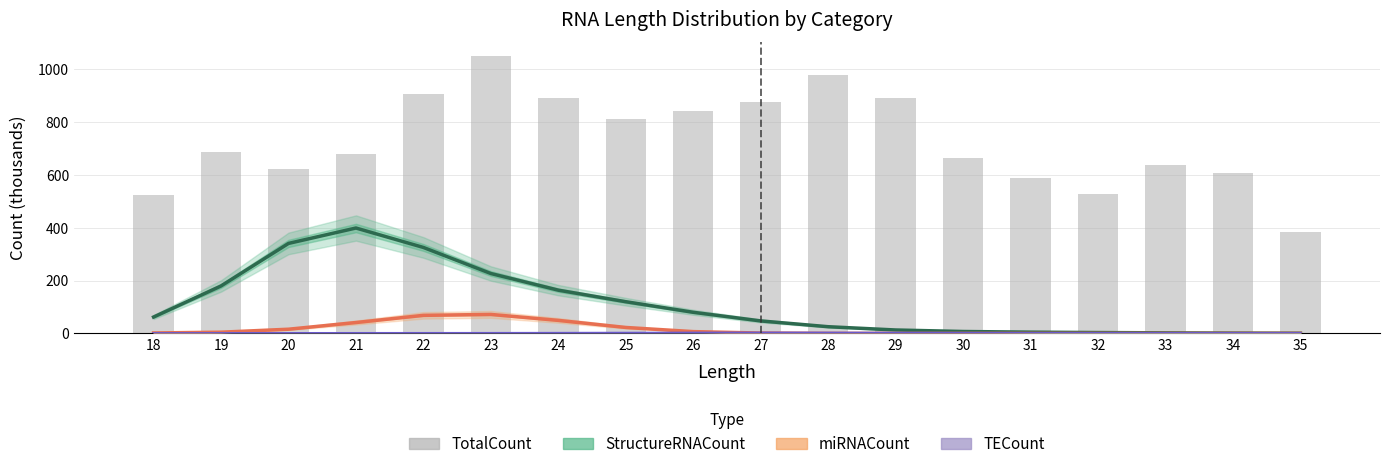

The value of TotalCount at 19 is 686.2. True or false?

True